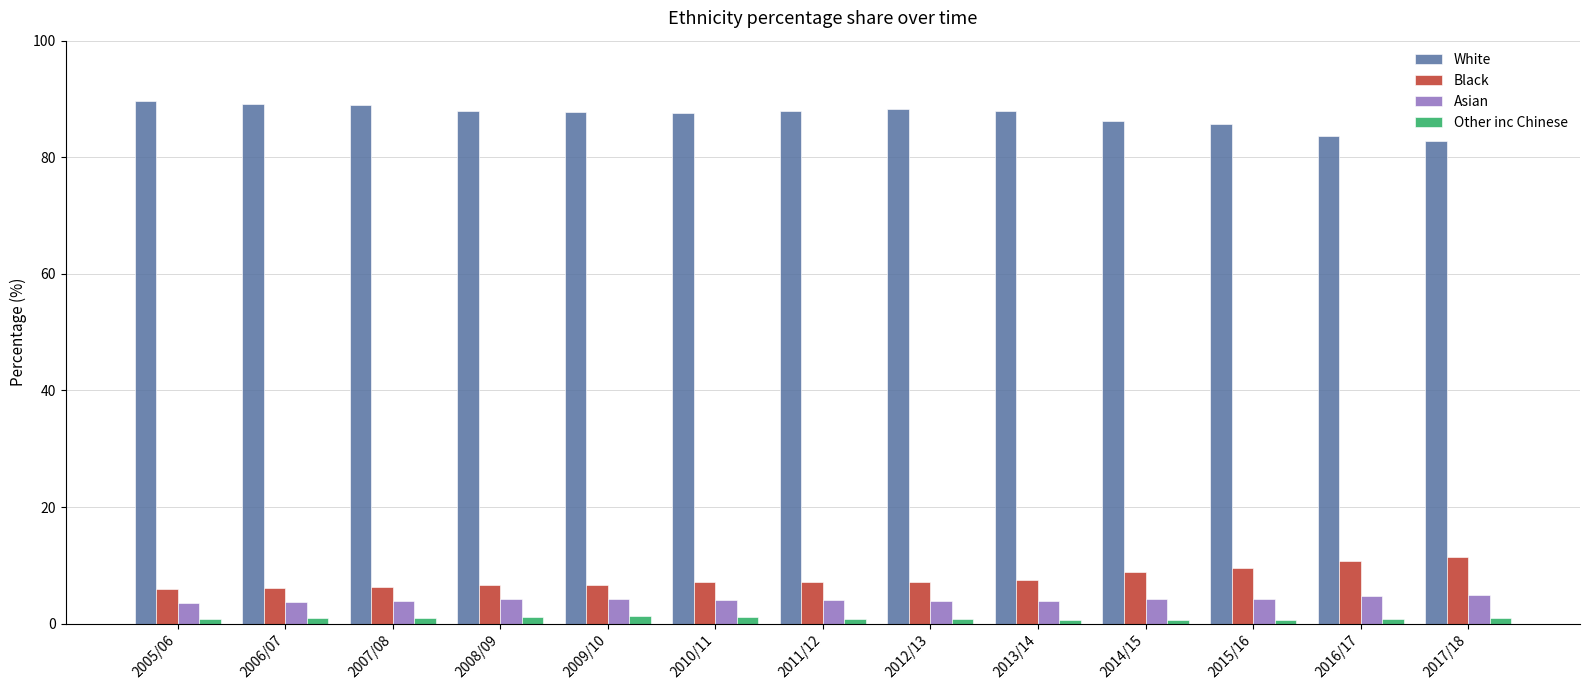

Count the number of categories in the chart.

13